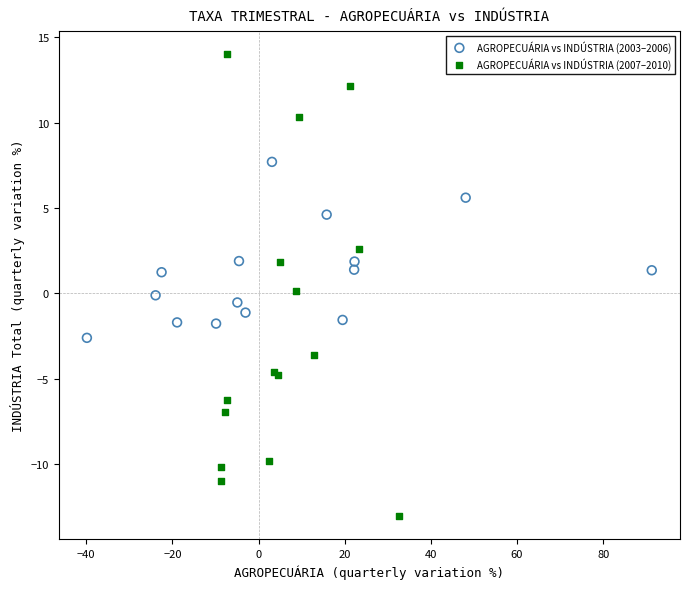

Which series reaches the minimum Y coordinate?

AGROPECUÁRIA vs INDÚSTRIA (2007–2010)